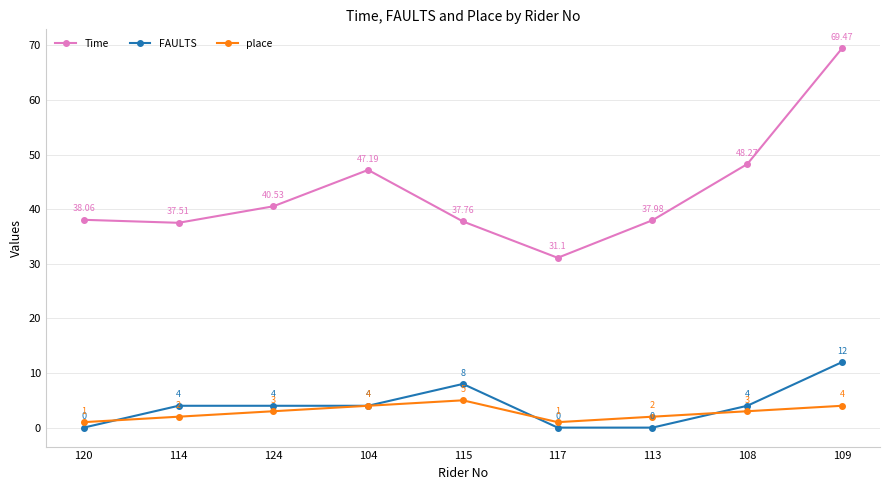

Is the value of place at 104 greater than the value of Time at 114?

No